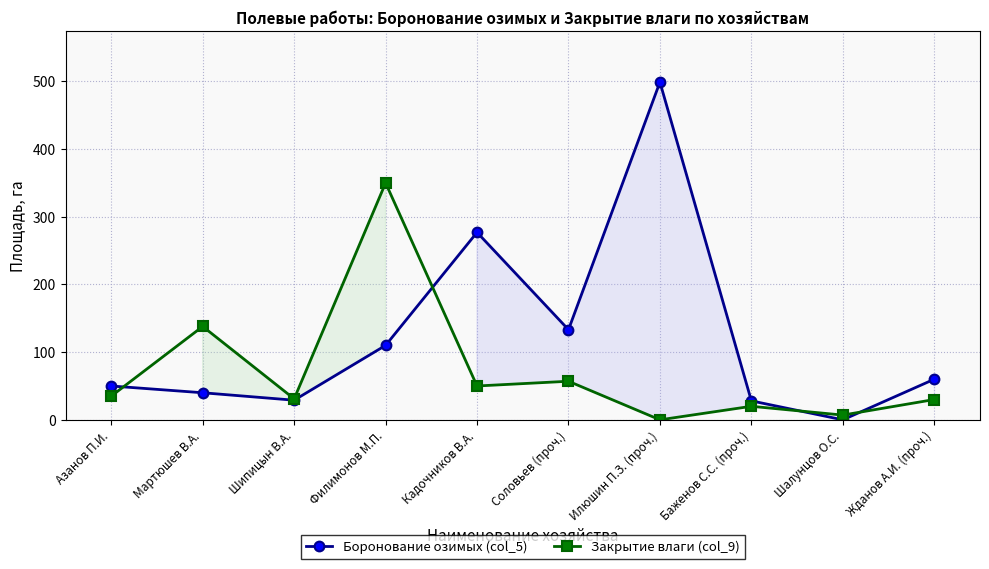

What is the value of the Боронование озимых (col_5) point at the 8th from the left?

28.0